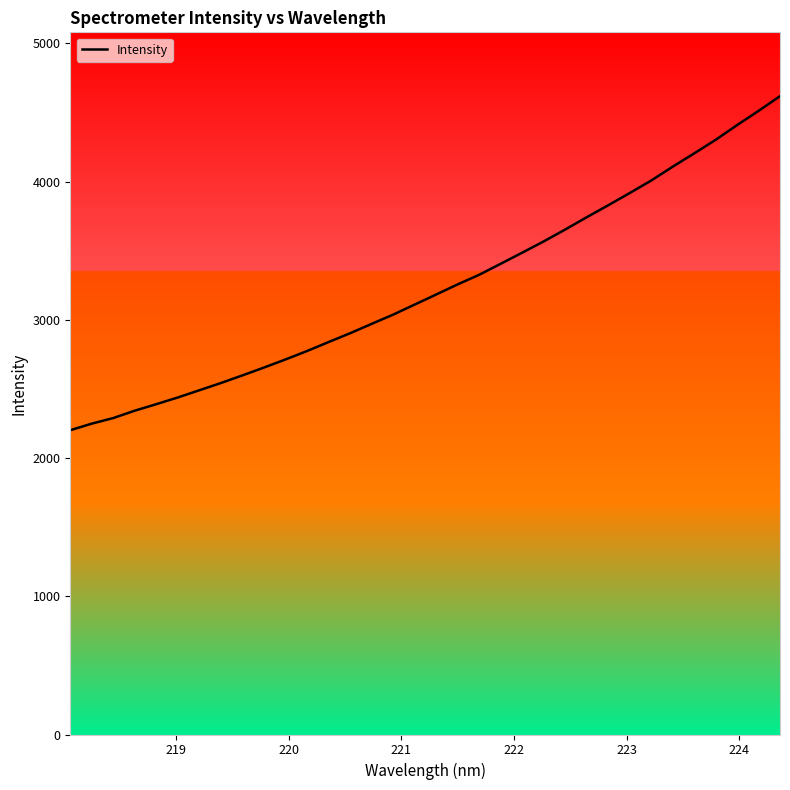

What is the greatest value displayed?

4617.7